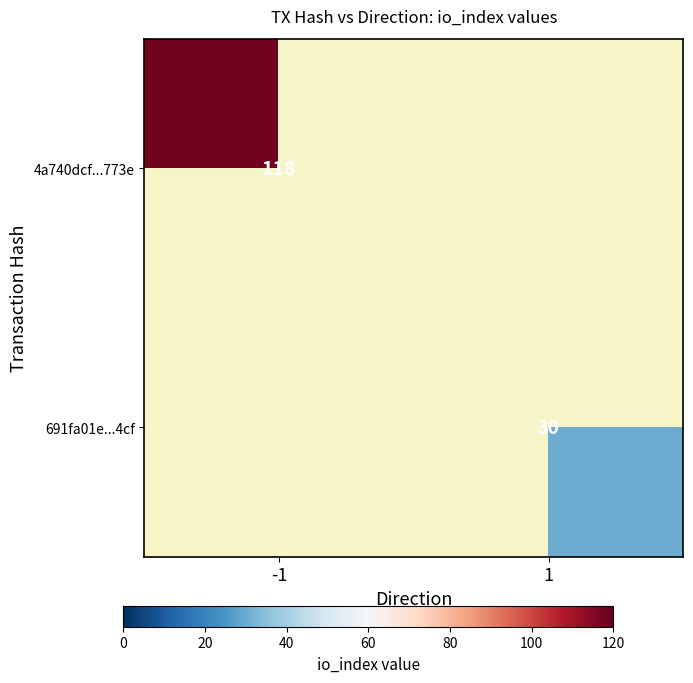

How many series are shown in this chart?

2